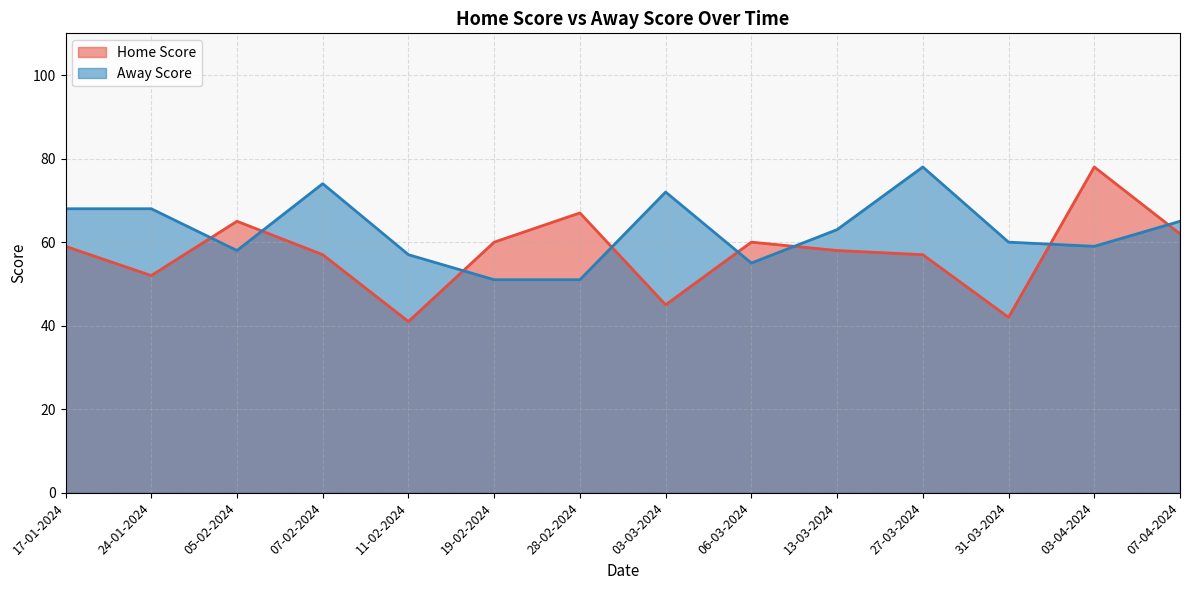

Reading left to right, extract all data points from this chart.

Home Score: 17-01-2024=59	24-01-2024=52	05-02-2024=65	07-02-2024=57	11-02-2024=41	19-02-2024=60	28-02-2024=67	03-03-2024=45	06-03-2024=60	13-03-2024=58	27-03-2024=57	31-03-2024=42	03-04-2024=78	07-04-2024=62
Away Score: 17-01-2024=68	24-01-2024=68	05-02-2024=58	07-02-2024=74	11-02-2024=57	19-02-2024=51	28-02-2024=51	03-03-2024=72	06-03-2024=55	13-03-2024=63	27-03-2024=78	31-03-2024=60	03-04-2024=59	07-04-2024=65